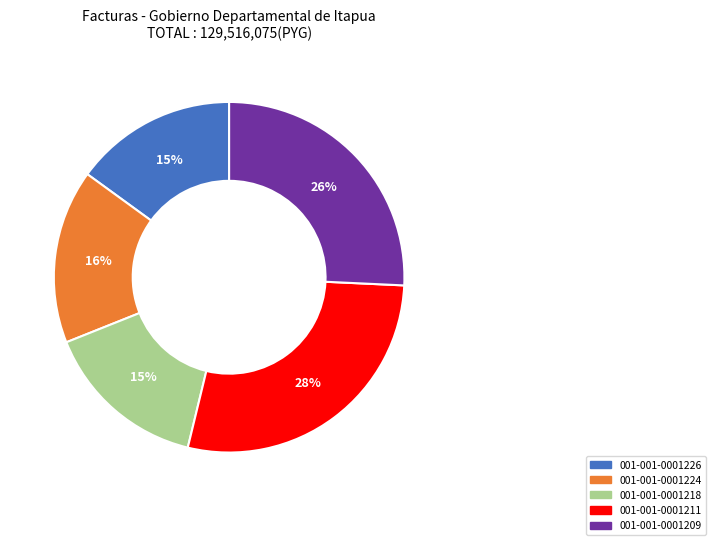

Which category has the biggest portion of the pie?

001-001-0001211